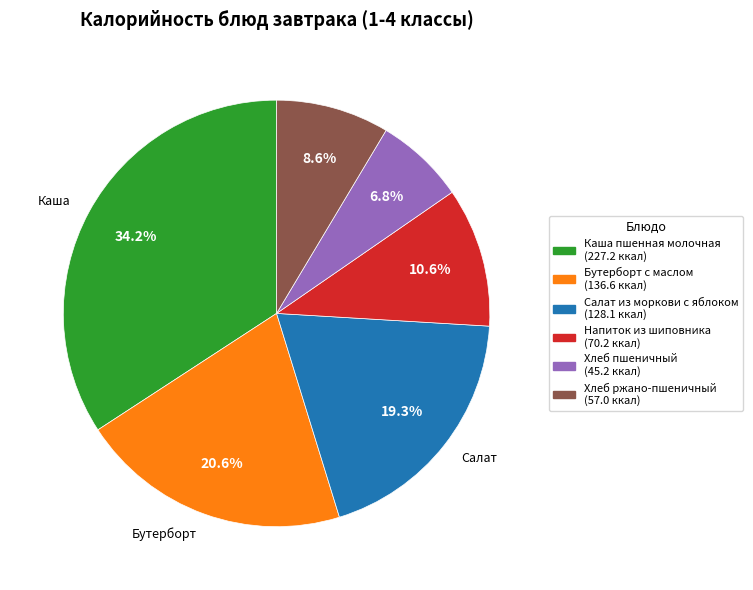

What is the ratio of the value at Хлеб пшеничный to the value at Хлеб ржано-пшеничный?

0.8